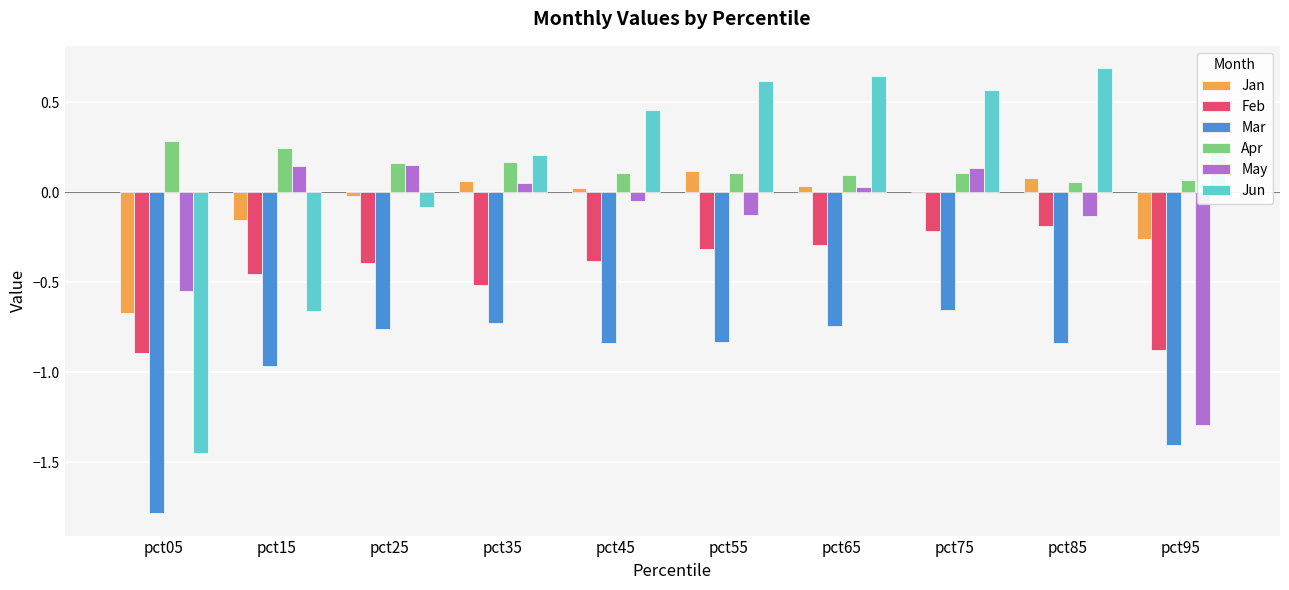

What is the maximum value for Jun?

0.7